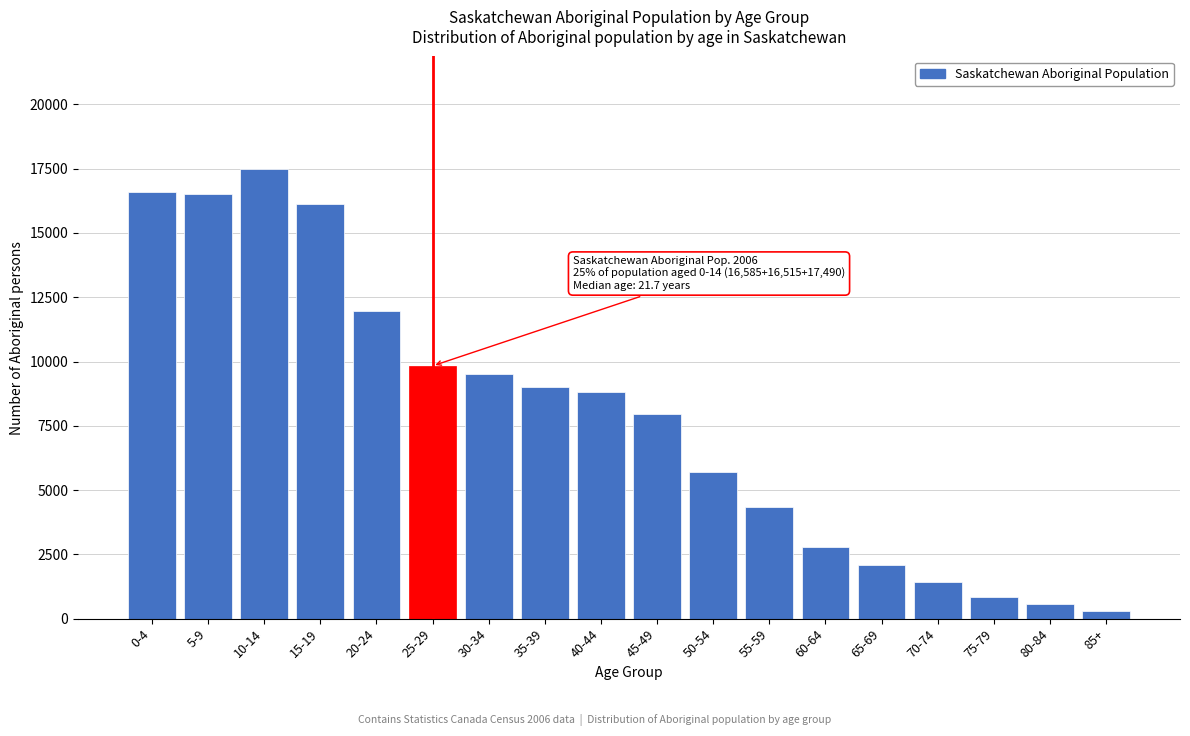

What is the label of the 17th bar from the left?

80-84